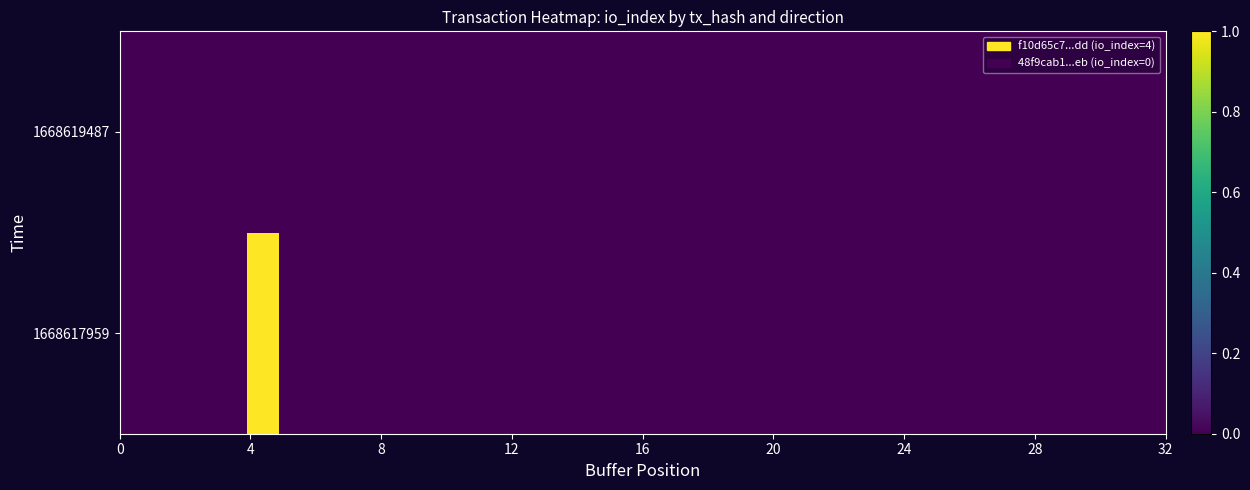

List the series in order of their peak value, highest first.

1668617959, 1668619487